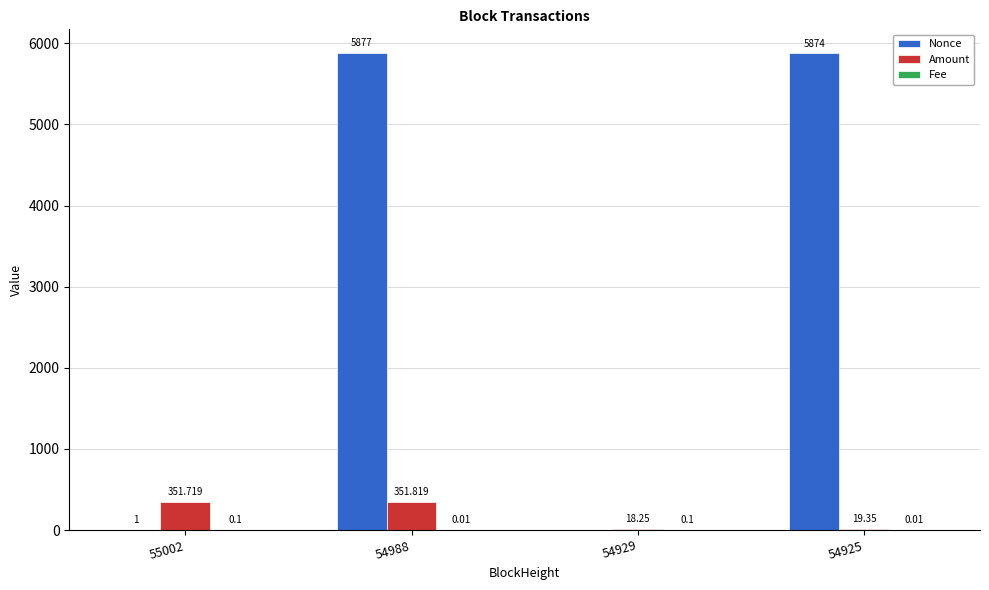

Is the value of Nonce at 55002 greater than the value of Amount at 54988?

No